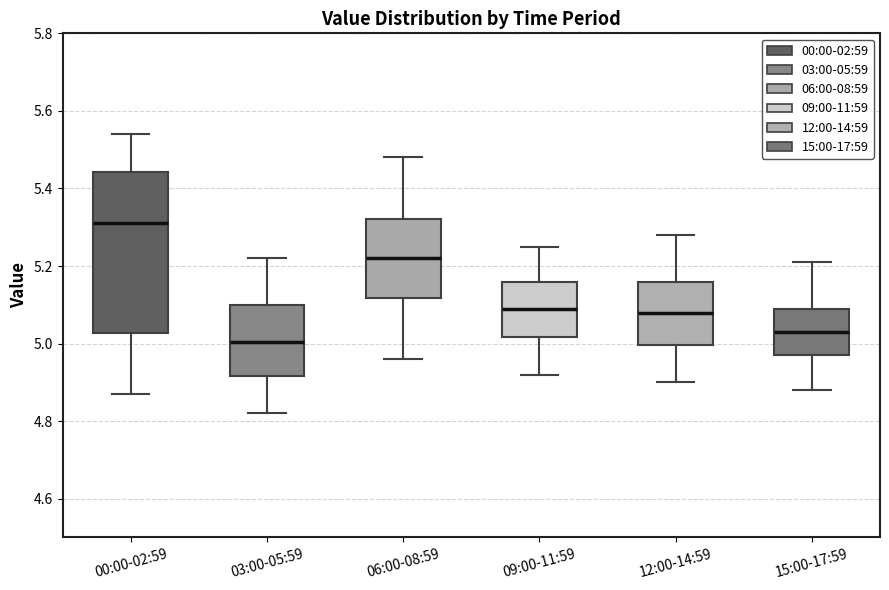

Where does the median line of the box for 03:00-05:59 sit on the y-axis? The values are not printed on the chart, so give them approximately, as read against the axis.

5.00